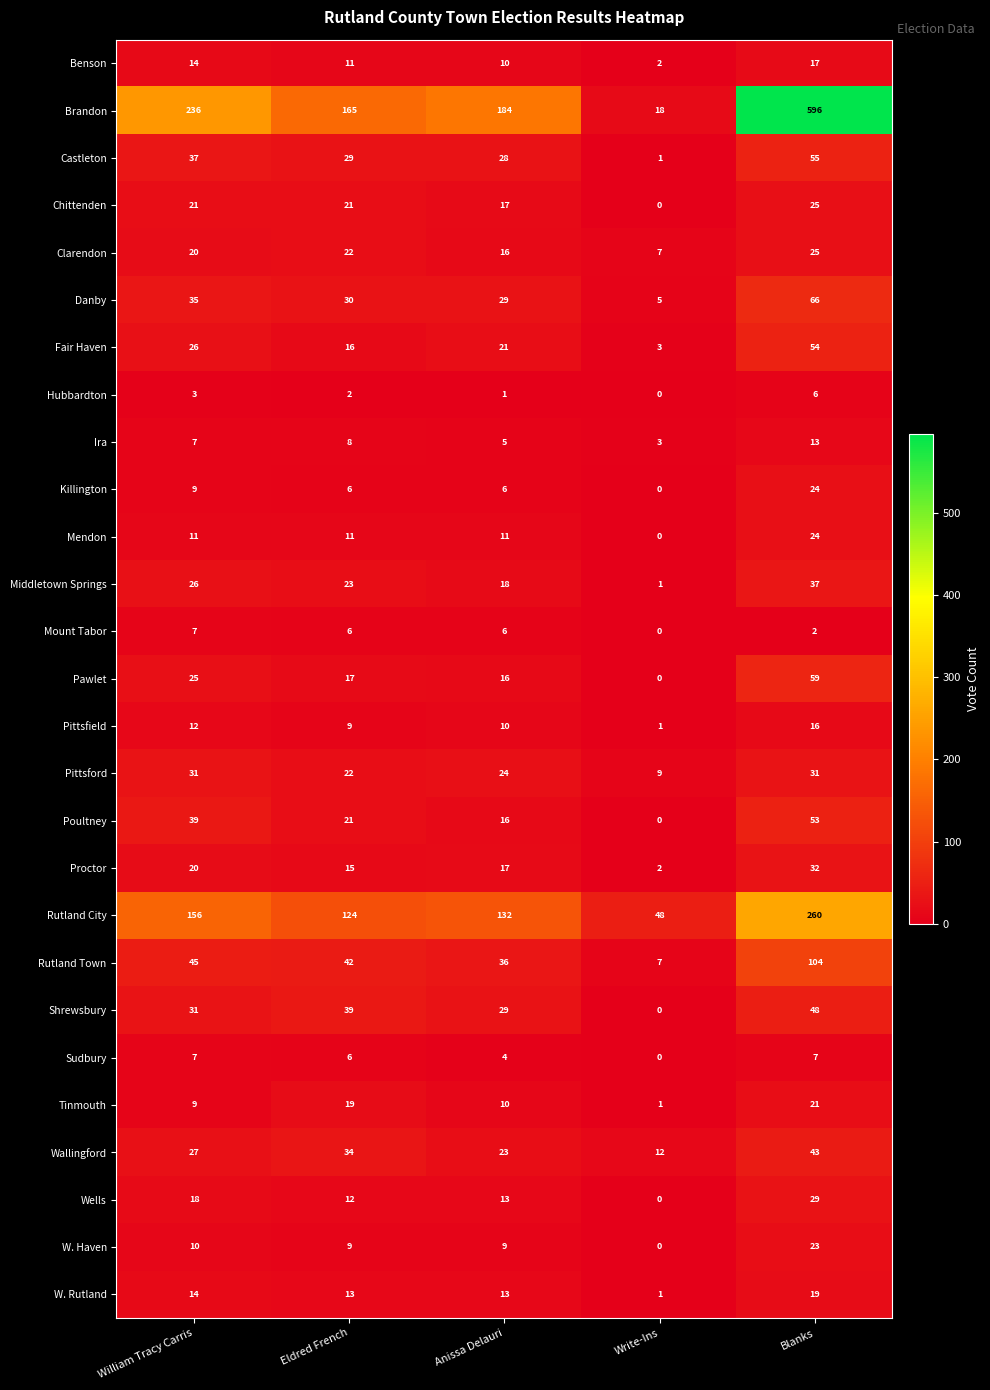

Where is Pittsford nearest to the value 20?

Eldred French